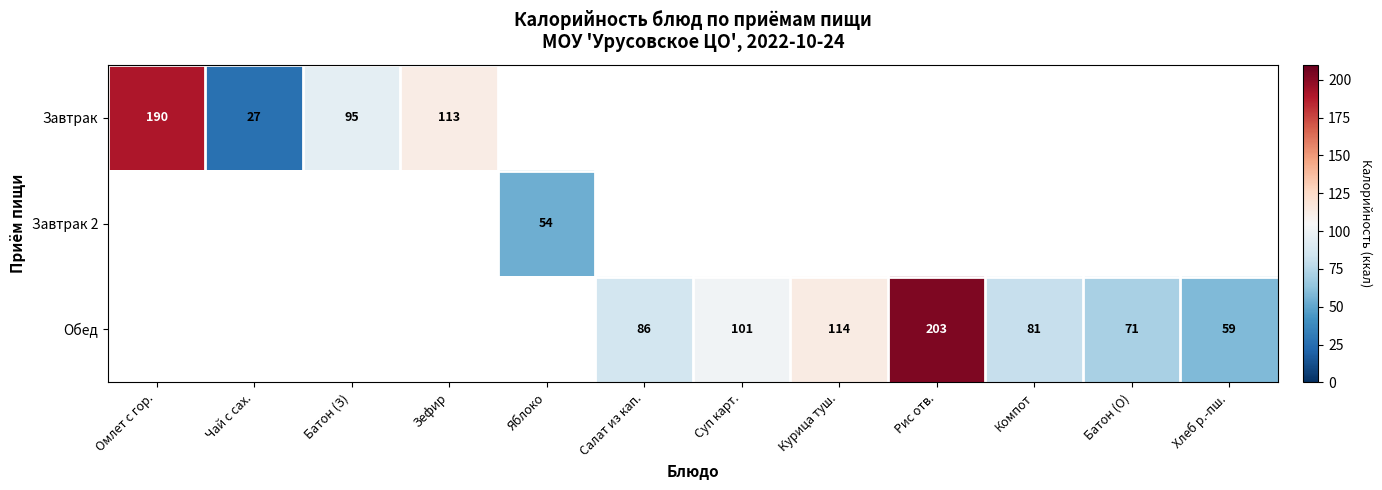

True or false: Завтрак has a value of 113 at Зефир.

True